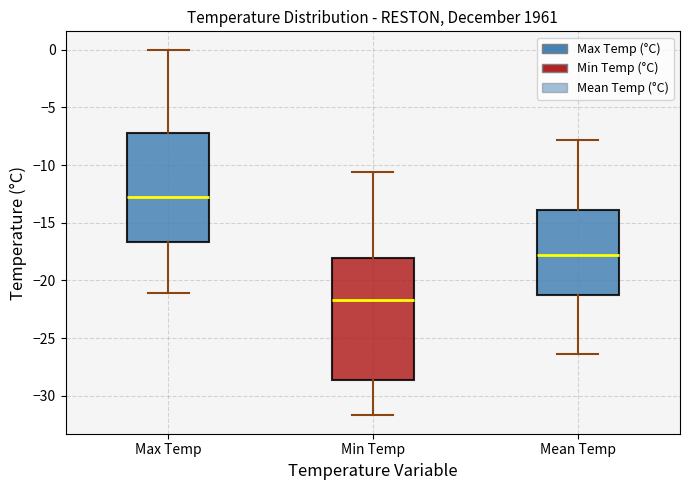

Which box's median line is the lowest?

Min Temp